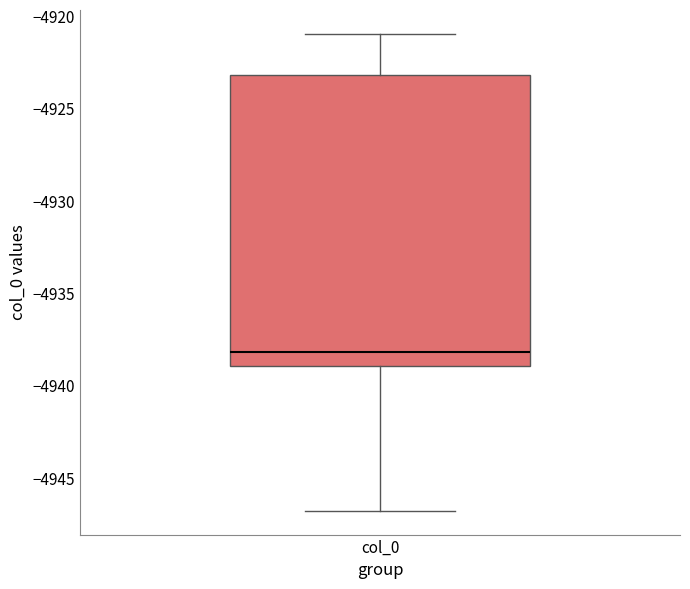

Where is the lower edge of the box for col_0 on the y-axis? The values are not printed on the chart, so give them approximately, as read against the axis.

-4939